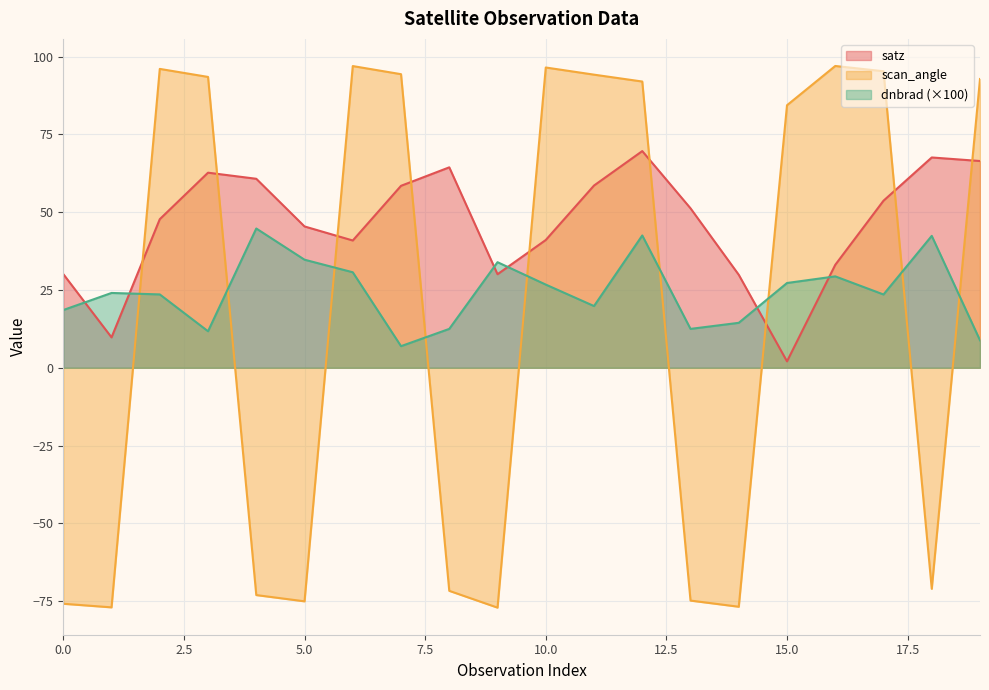

How many data points in satz are above 51?

10